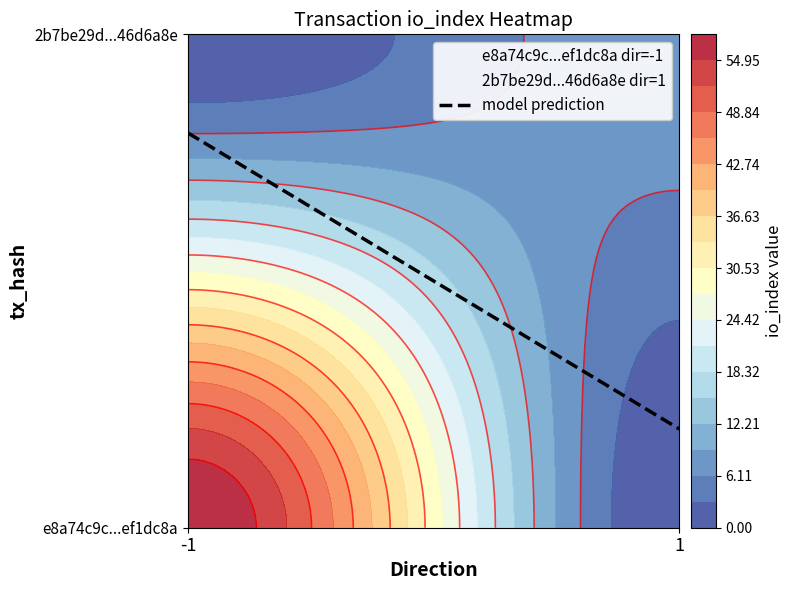

Between direction and io_index, which series saw the biggest shift?

e8a74c9c81e7a77b02ea611eddca7381ef1dc8a